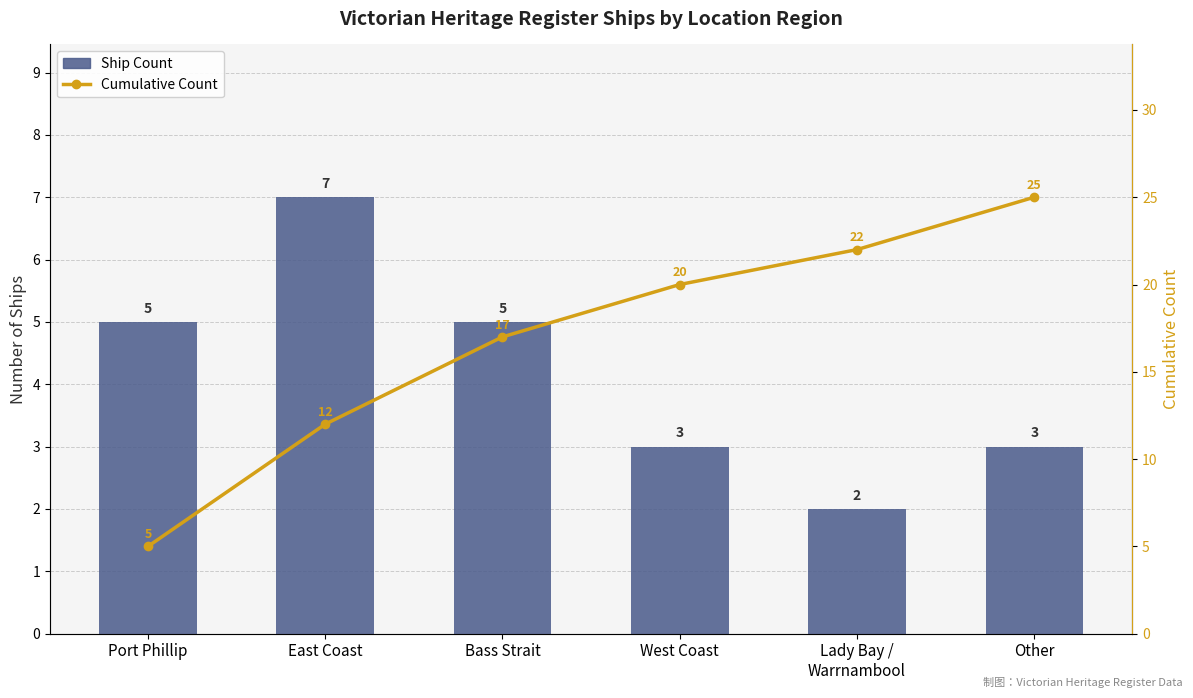

Reading left to right, extract all data points from this chart.

Ship Count: 5	7	5	3	2	3
Cumulative Count: 5	12	17	20	22	25